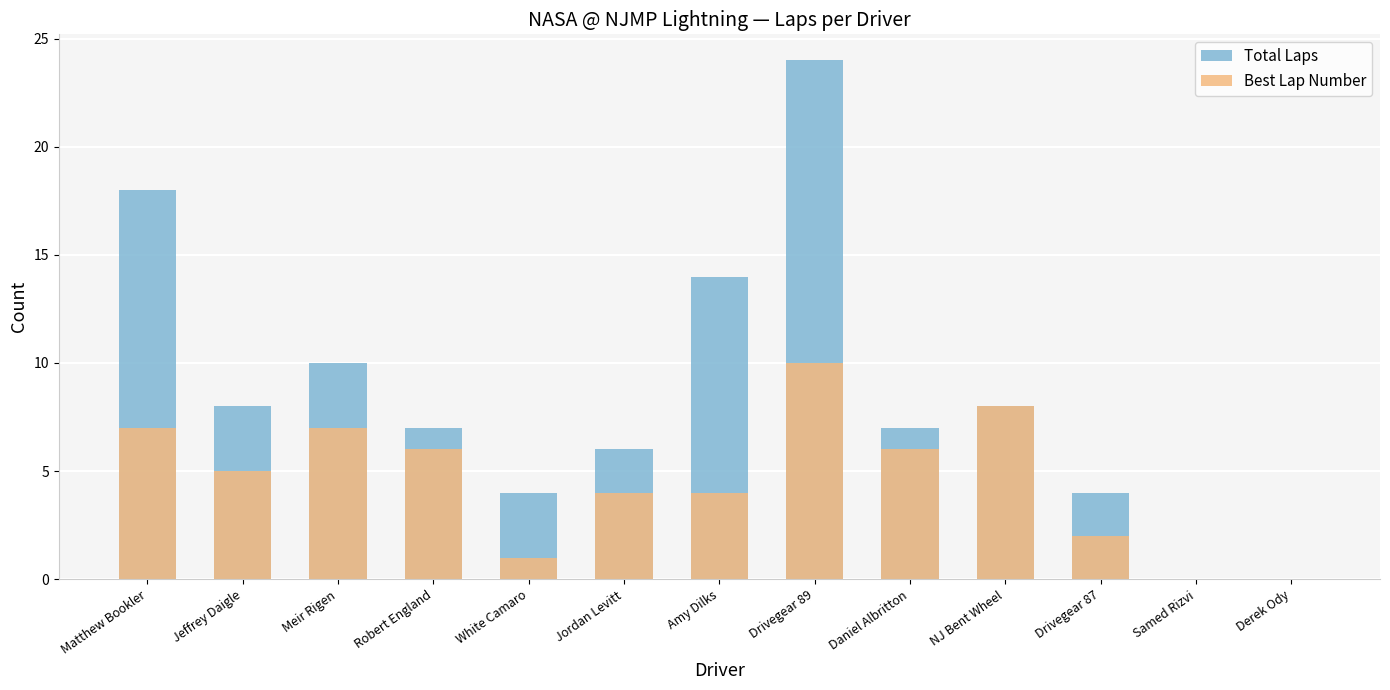

What is the value of the Total Laps bar at the 10th from the left?

8